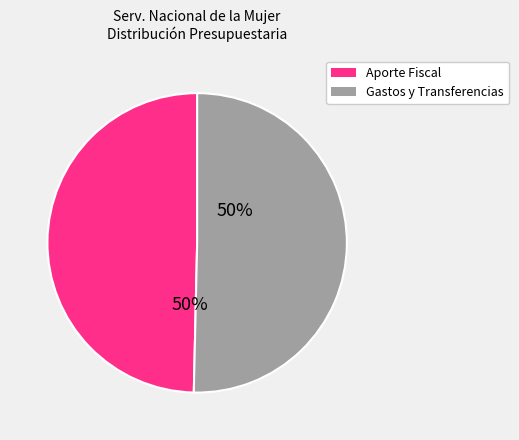

What is the ratio of the value at Aporte Fiscal to the value at Gastos y Transferencias?

1.0